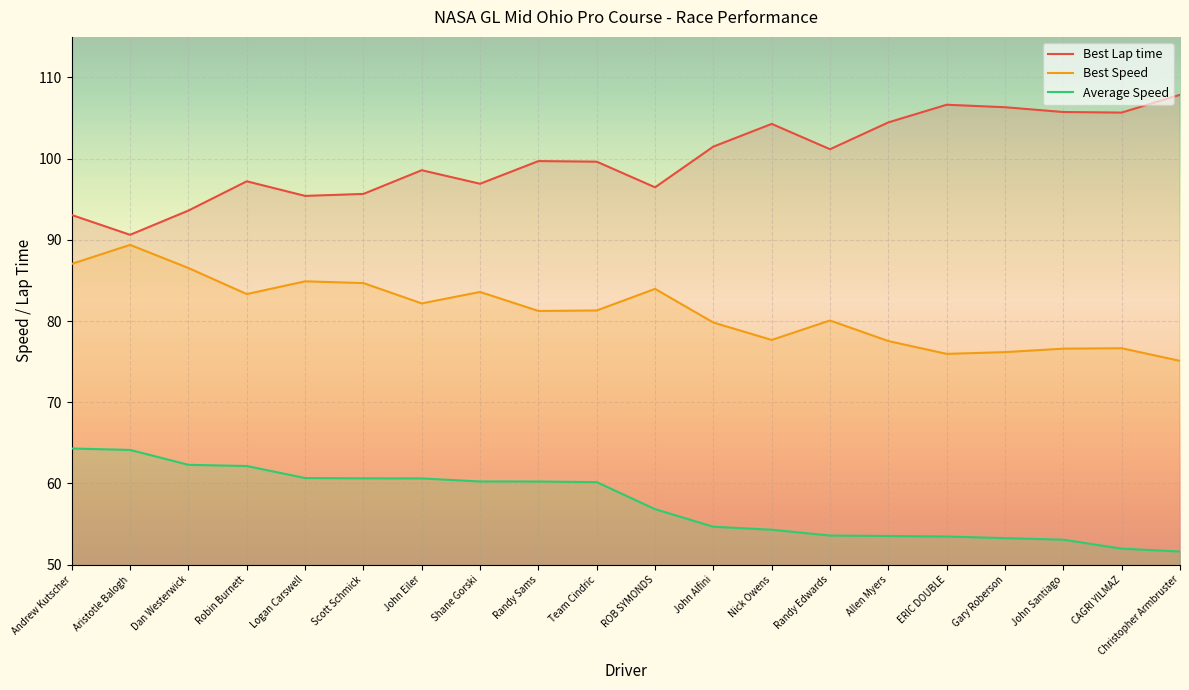

What is the difference between the Best Speed values at Team Cindric and Aristotle Balogh?

8.1